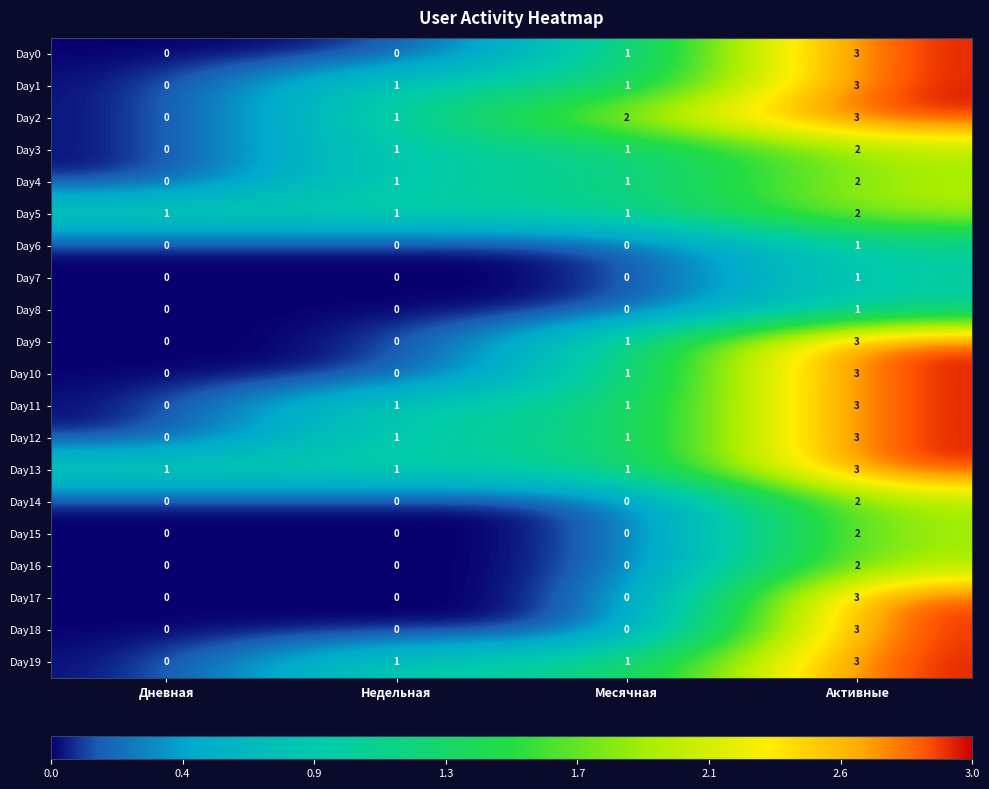

What is the total value across all series at Активные?

48